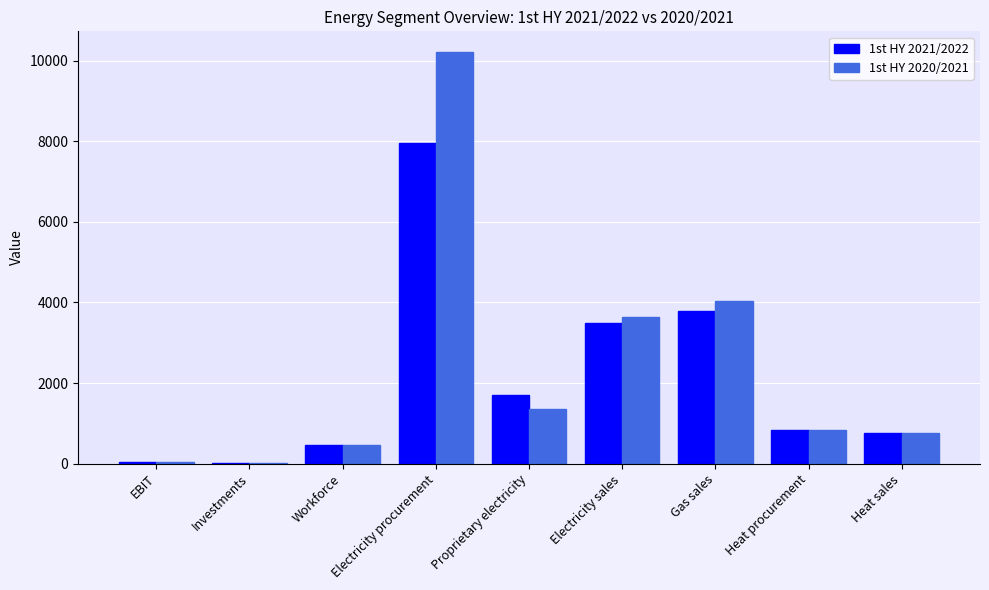

Is it true that 1st HY 2021/2022 equals 4404.9 at Electricity procurement?

False